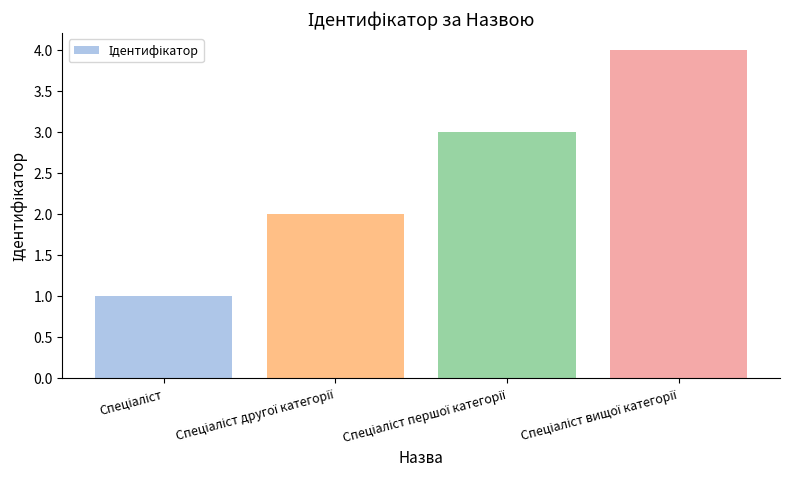

What is the sum of all values?

10